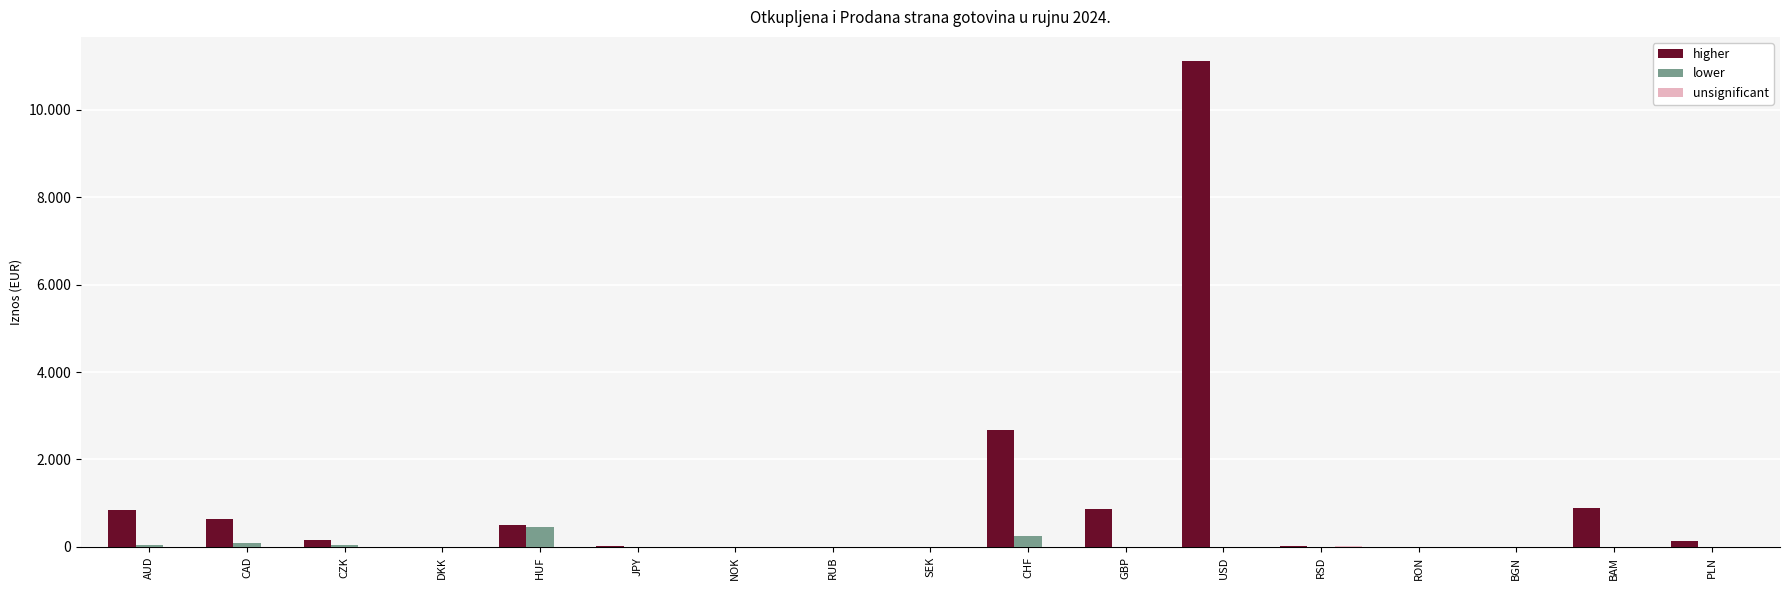

Are the bars grouped side by side (vs. stacked)?

Yes